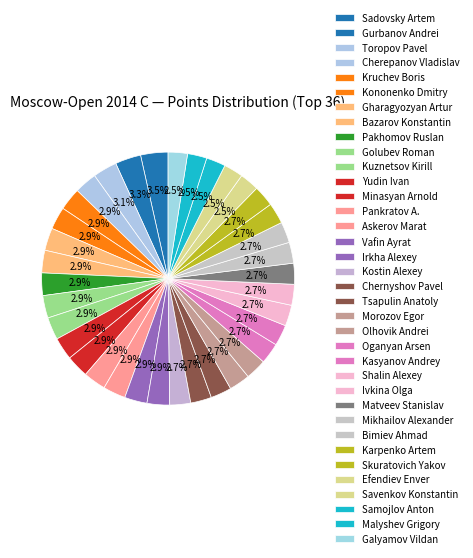

The Samojlov Anton slice represents 2% of the pie. True or false?

True